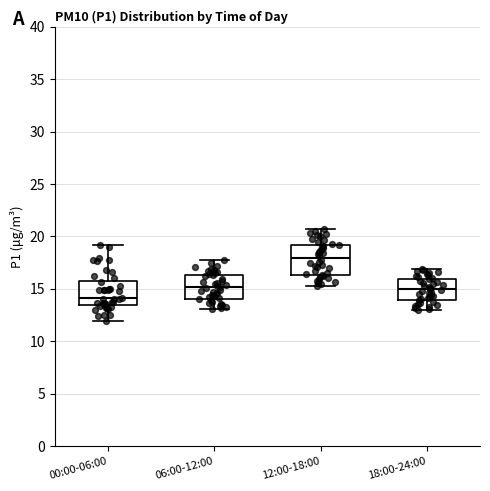

Where is the upper edge of the box for 00:00-06:00 on the y-axis? The values are not printed on the chart, so give them approximately, as read against the axis.

15.5